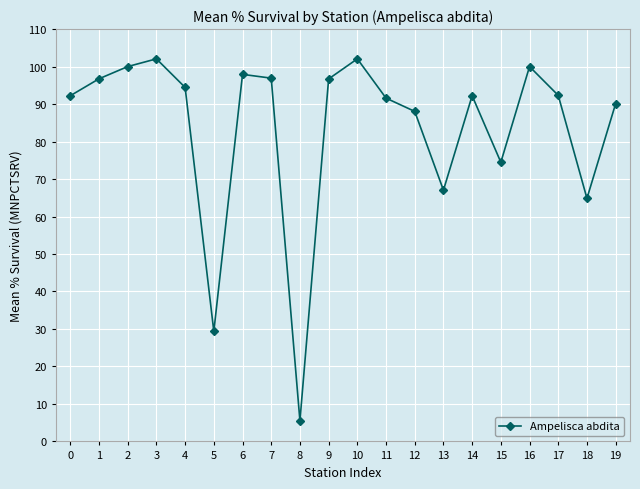

Approximately how many times larger is the value at 18 compared to 7?

0.7